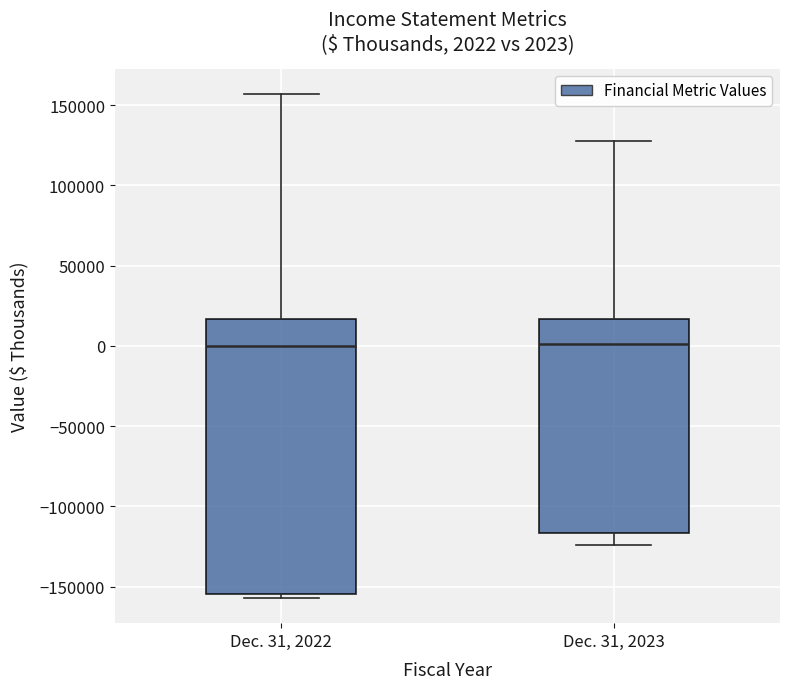

Which box is the tallest, from its lower edge to its upper edge?

Dec. 31, 2022